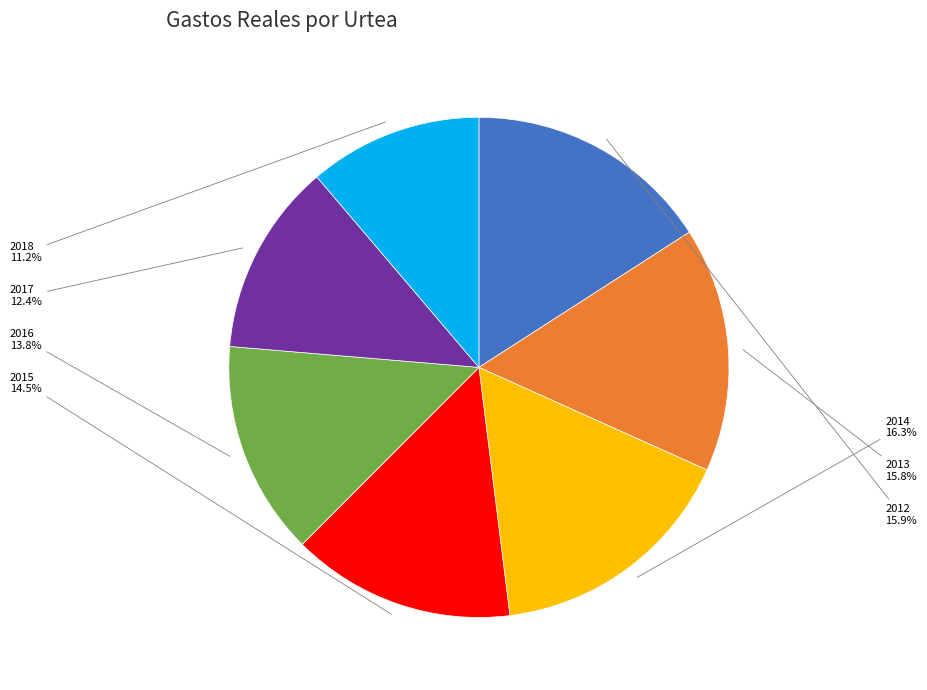

How many slices are in this pie chart?

7